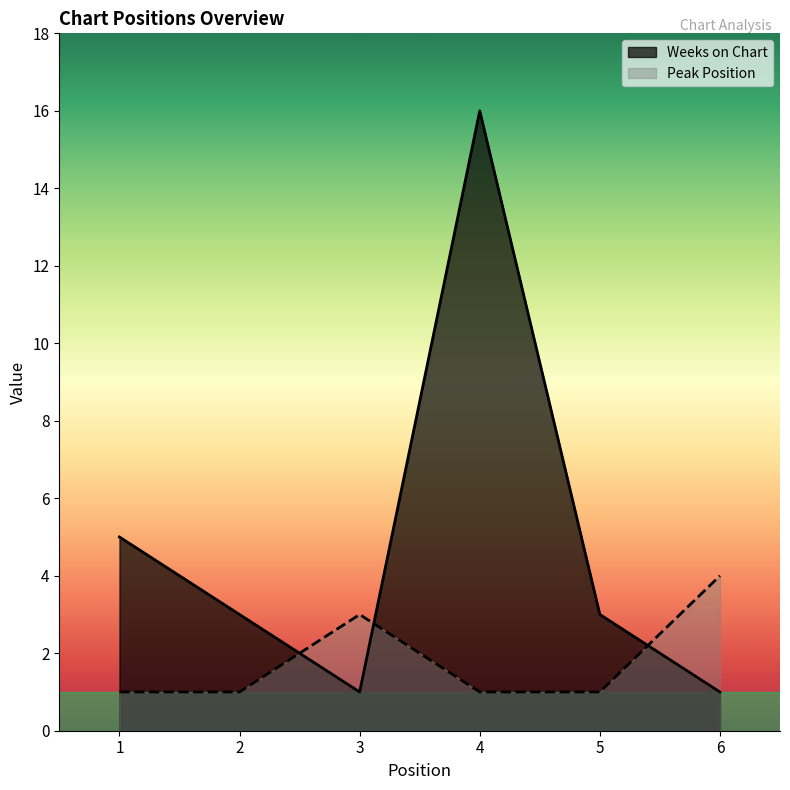

Which has a higher value, 2 or 4?

4